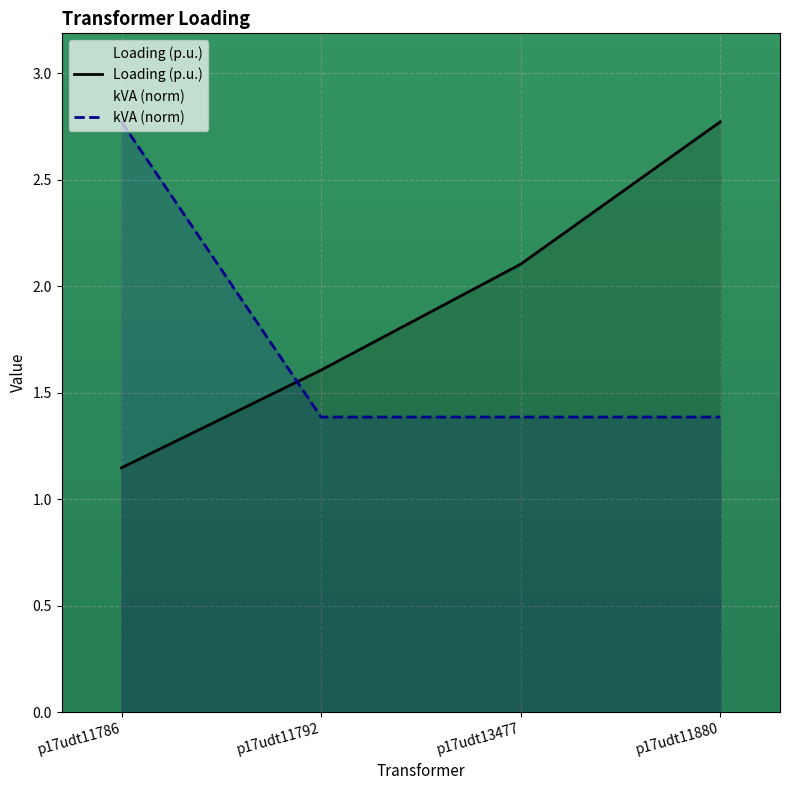

How many kVA (norm) values are between 1 and 2?

3